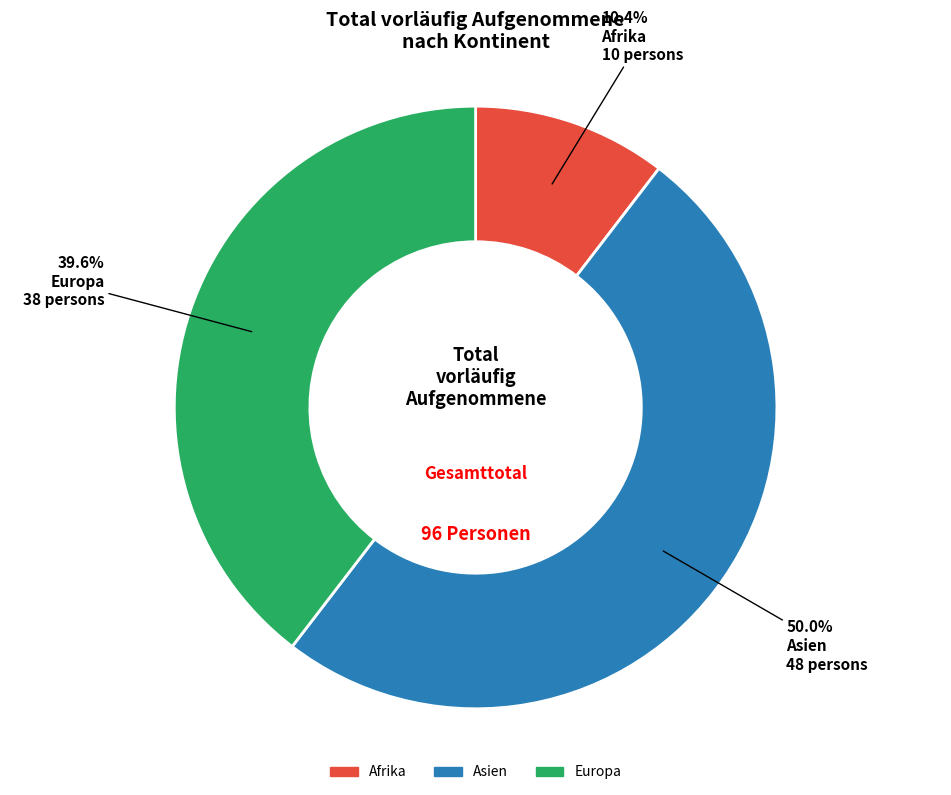

What portion of the pie excludes Asien?

50.0%